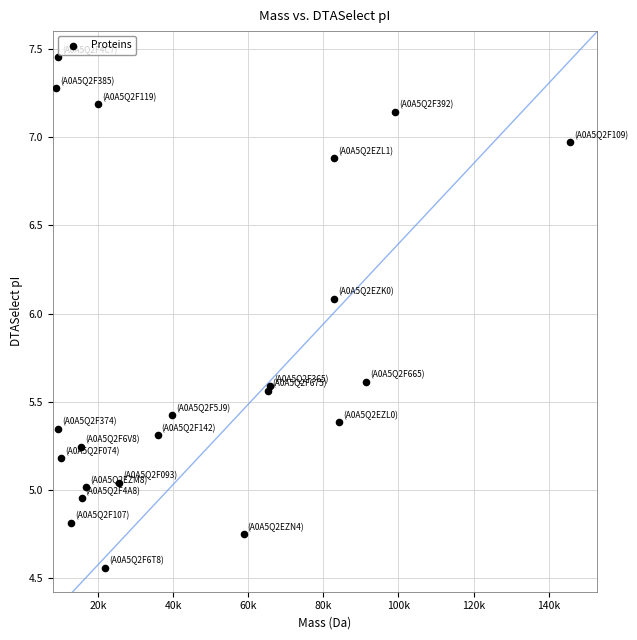

What Y value in the scatter plot is closest to 6?

6.1